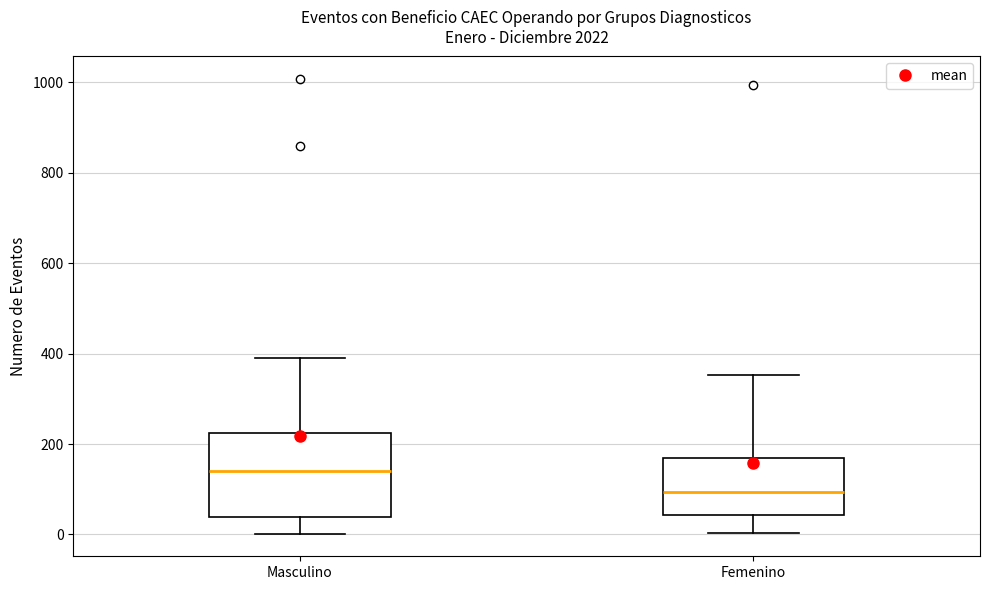

Reading left to right, read every box against the y-axis: the position of its median line, the range the box covers, and the ends of its whiskers. The values are not printed on the chart, so give them approximately, as read against the axis.

Masculino: median 140, box 40 to 220, whiskers 0 to 400
Femenino: median 100, box 40 to 160, whiskers 0 to 360